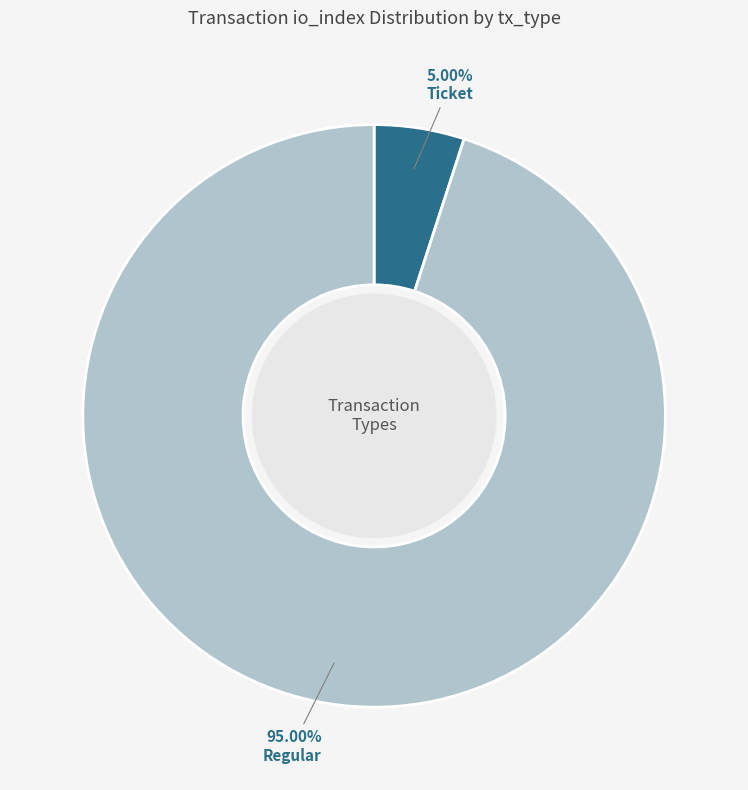

Which category has the smallest portion of the pie?

Ticket